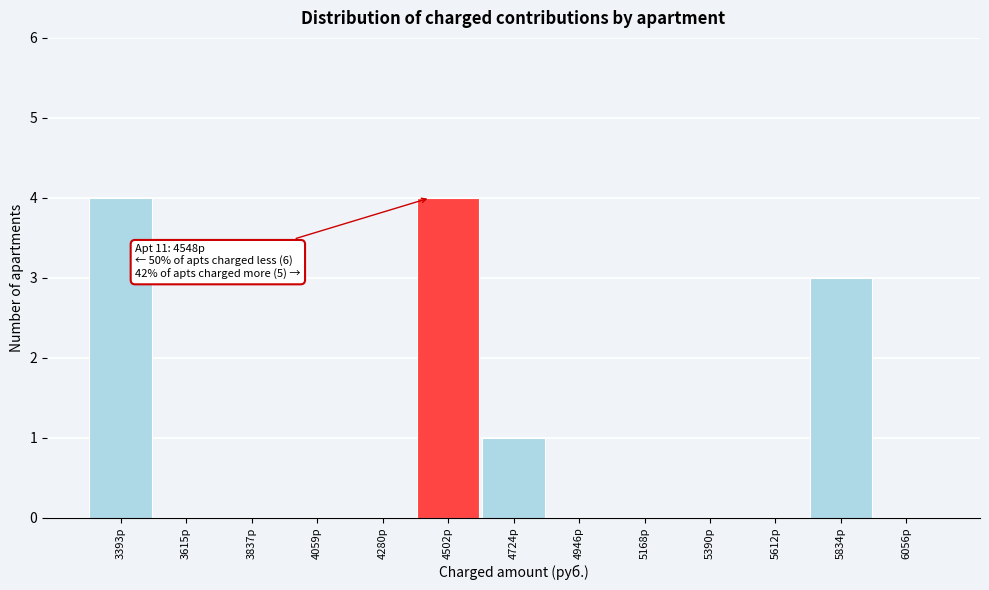

Reading left to right, transcribe all the data shown in this chart.

3393р=4	3615р=0	3837р=0	4059р=0	4280р=0	4502р=4	4724р=1	4946р=0	5168р=0	5390р=0	5612р=0	5834р=3	6056р=0